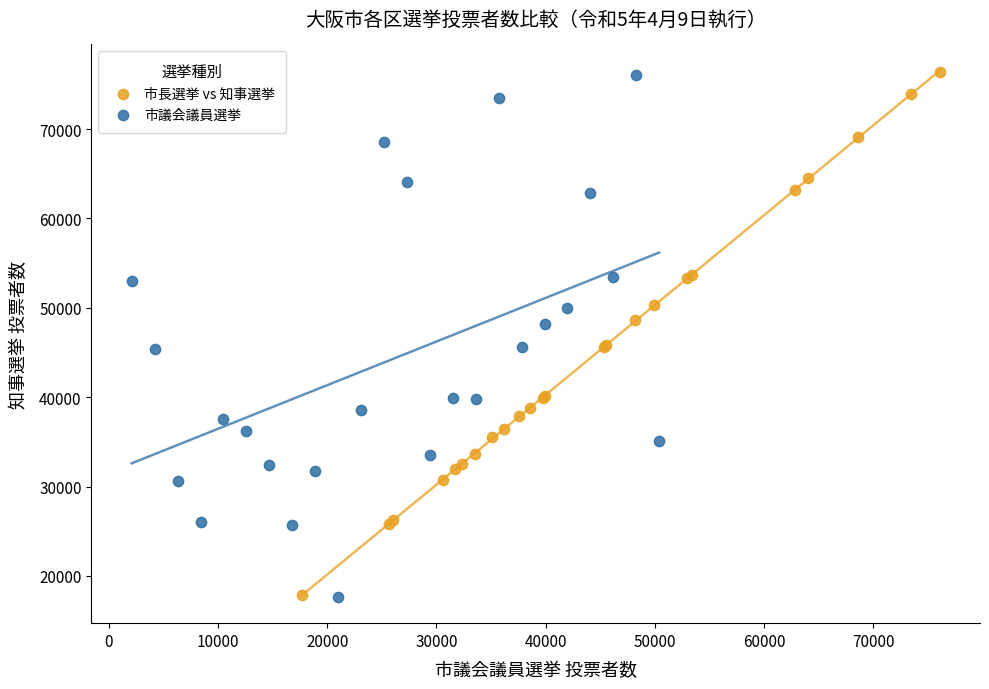

Which series has the largest Y range (max minus min)?

市長選挙 vs 知事選挙